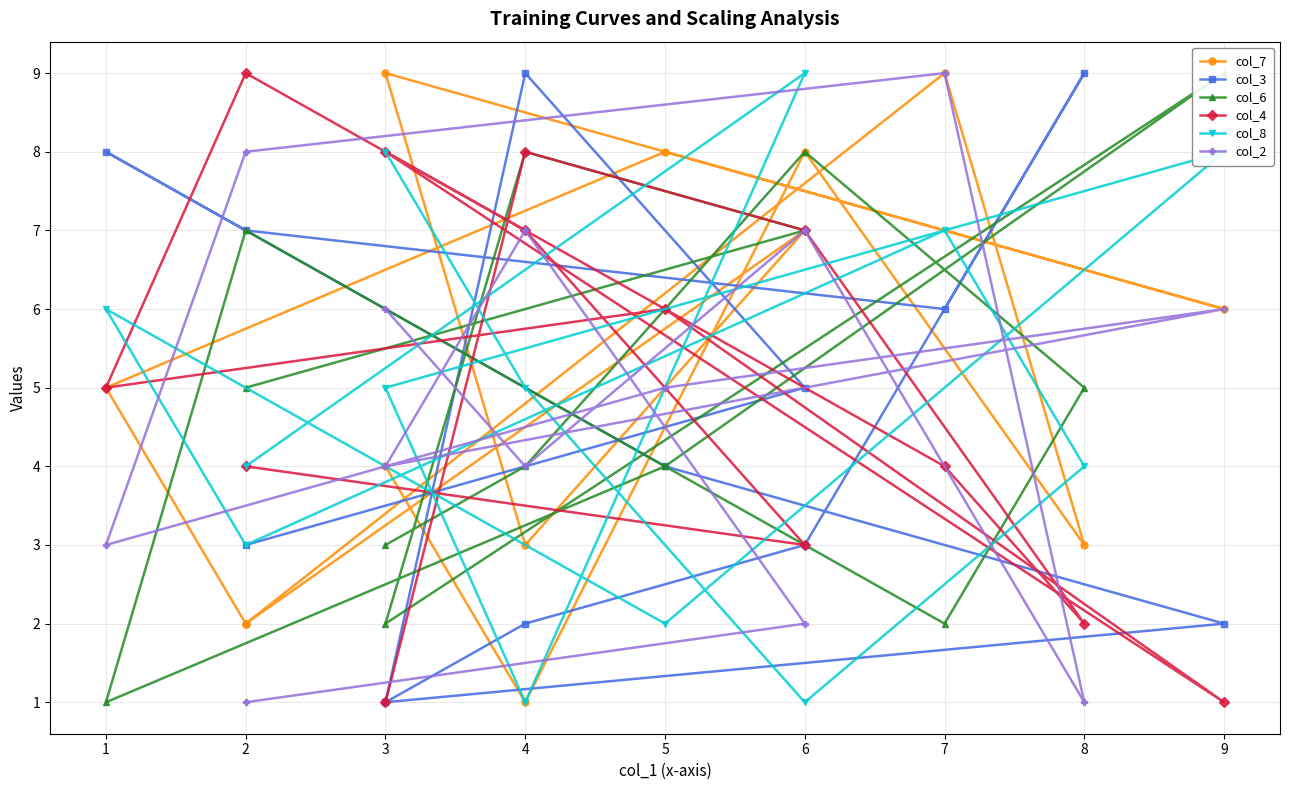

True or false: col_4 has a value of 1 at 9.

False